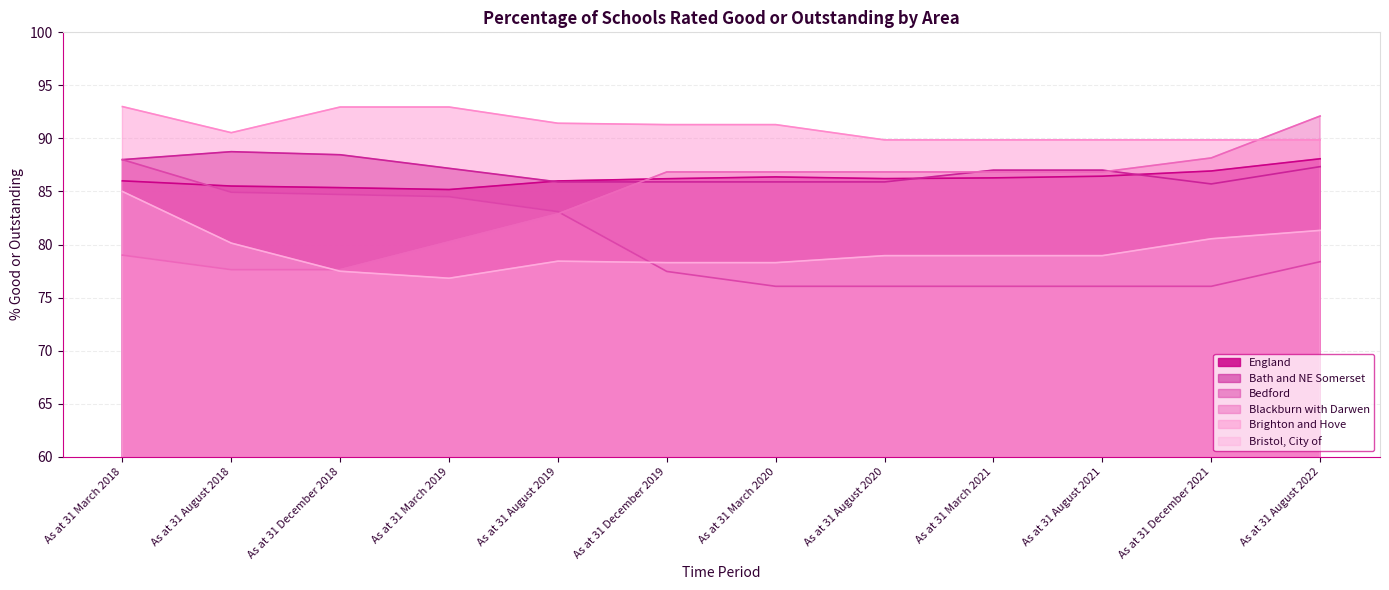

Reading left to right, extract all data points from this chart.

England: 86.0	85.5	85.4	85.2	86.0	86.2	86.4	86.2	86.3	86.4	86.9	88.1
Bath and NE Somerset: 88.0	88.8	88.5	87.2	85.9	85.9	85.9	85.9	87.0	87.0	85.7	87.3
Bedford: 88.0	84.9	84.7	84.5	83.1	77.5	76.1	76.1	76.1	76.1	76.1	78.4
Blackburn with Darwen: 79.0	77.6	77.6	80.3	82.9	86.8	86.8	86.8	86.8	86.8	88.2	92.1
Brighton and Hove: 93.0	90.5	93.0	93.0	91.4	91.3	91.3	89.9	89.9	89.9	89.9	89.9
Bristol, City of: 85.0	80.1	77.5	76.8	78.4	78.3	78.3	79.0	79.0	79.0	80.5	81.3